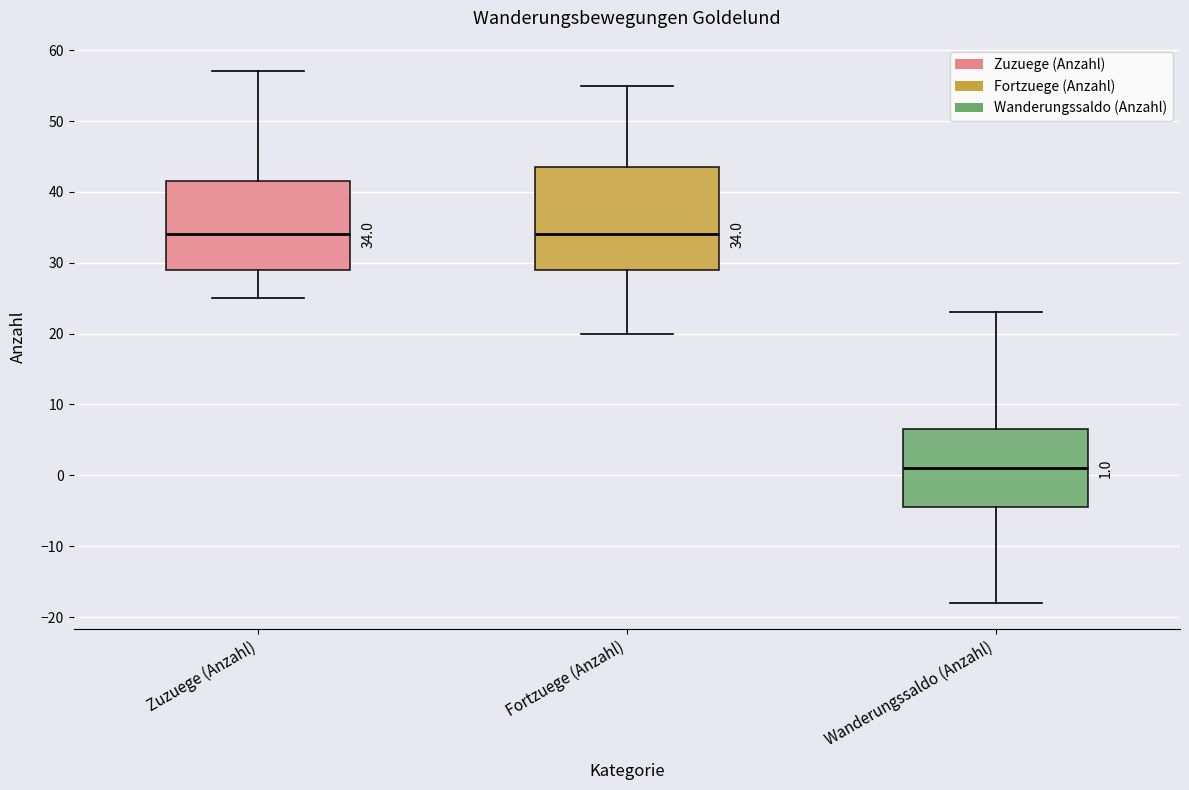

Comparing the boxes themselves (not the whiskers), which one is the tallest?

Fortzuege (Anzahl)